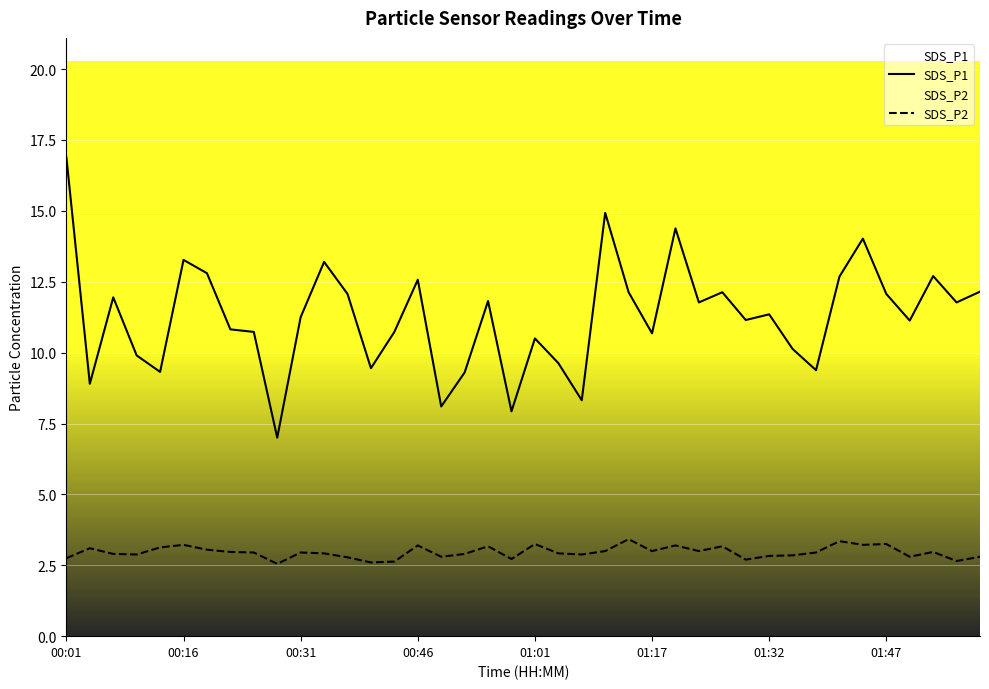

How many interior local peaks does the SDS_P2 series have?

12